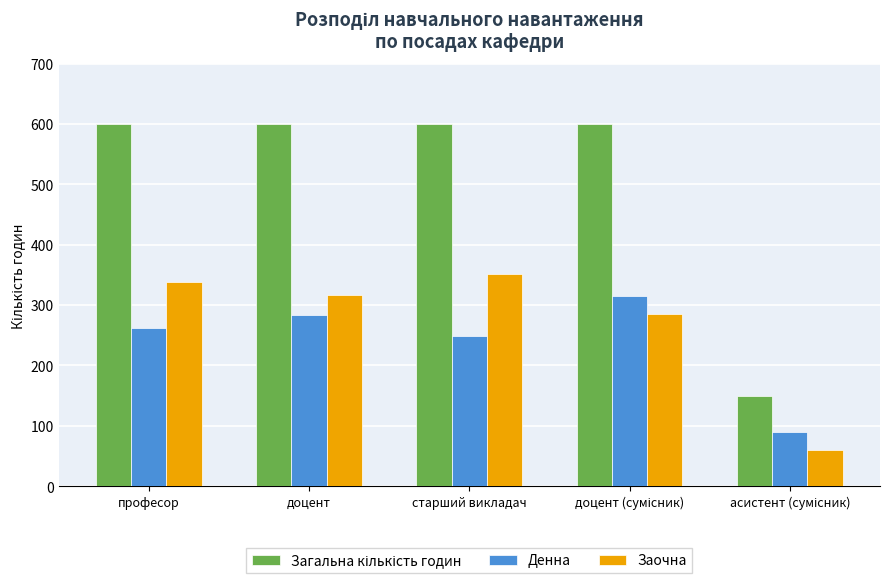

True or false: Денна has a value of 129.6 at професор.

False